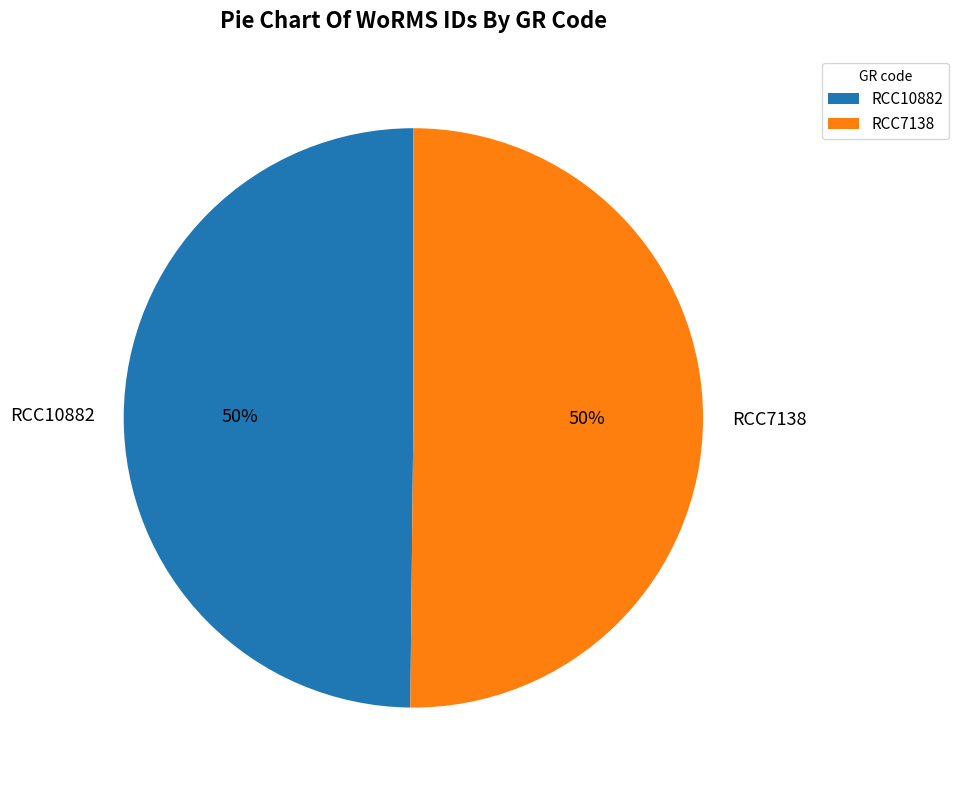

Combined, do RCC10882 and RCC7138 account for over 50%?

Yes